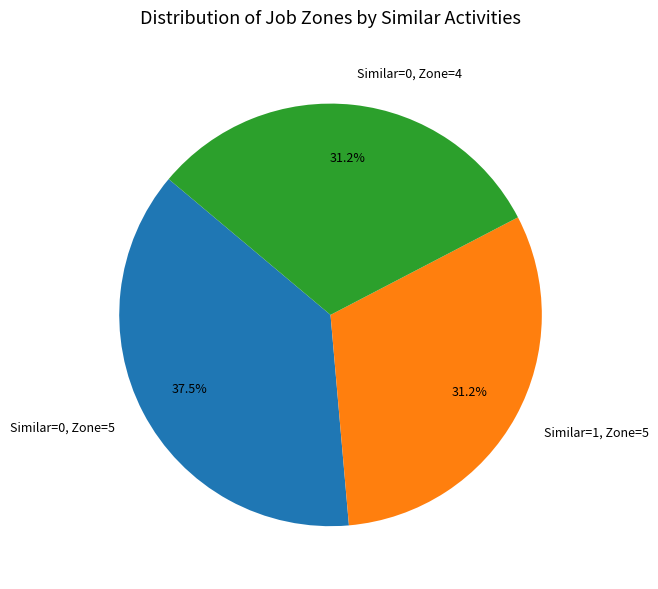

Approximately how many times larger is the value at Similar=1, Zone=5 compared to Similar=0, Zone=5?

0.8